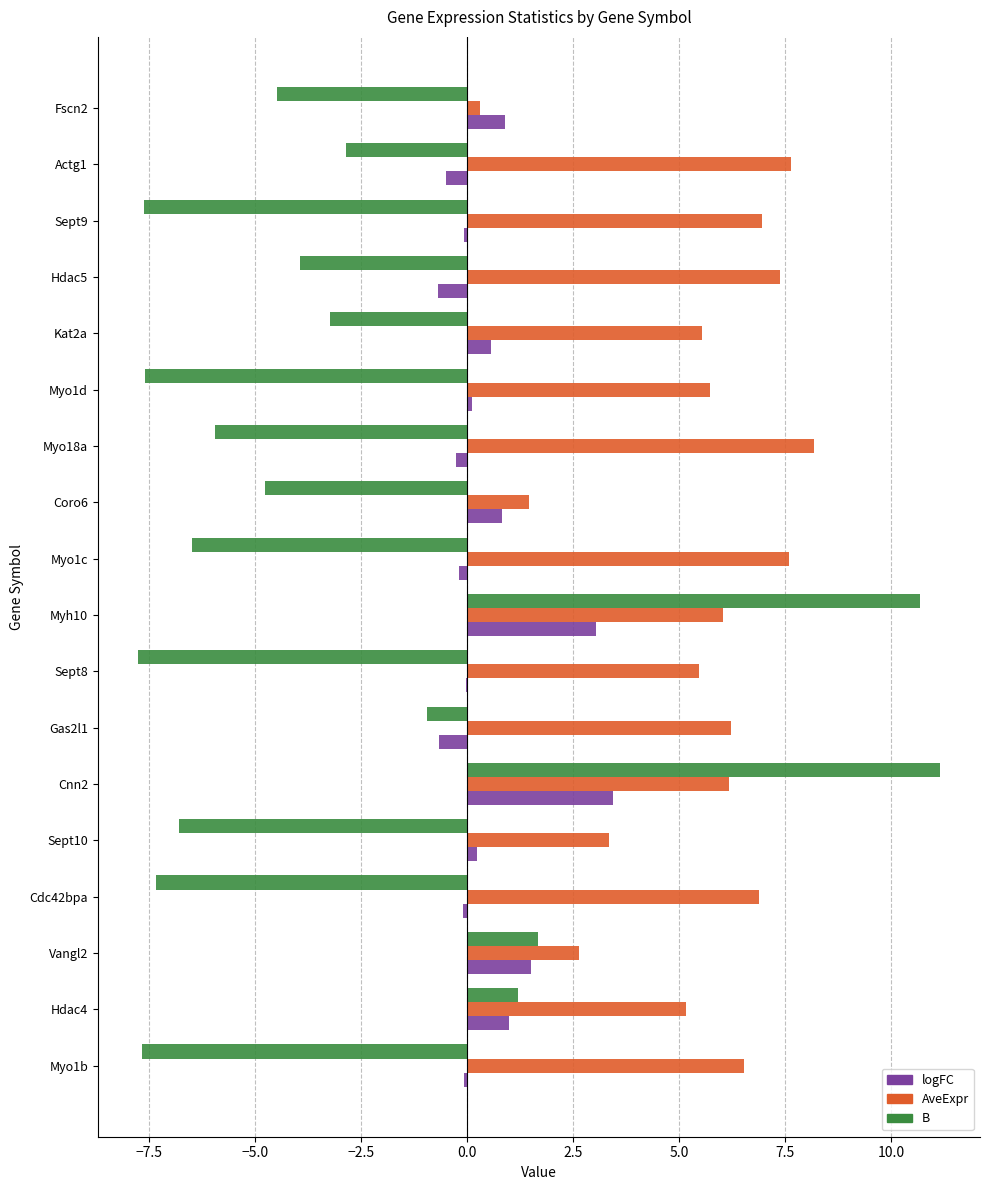

Which series has the largest total across all categories?

AveExpr